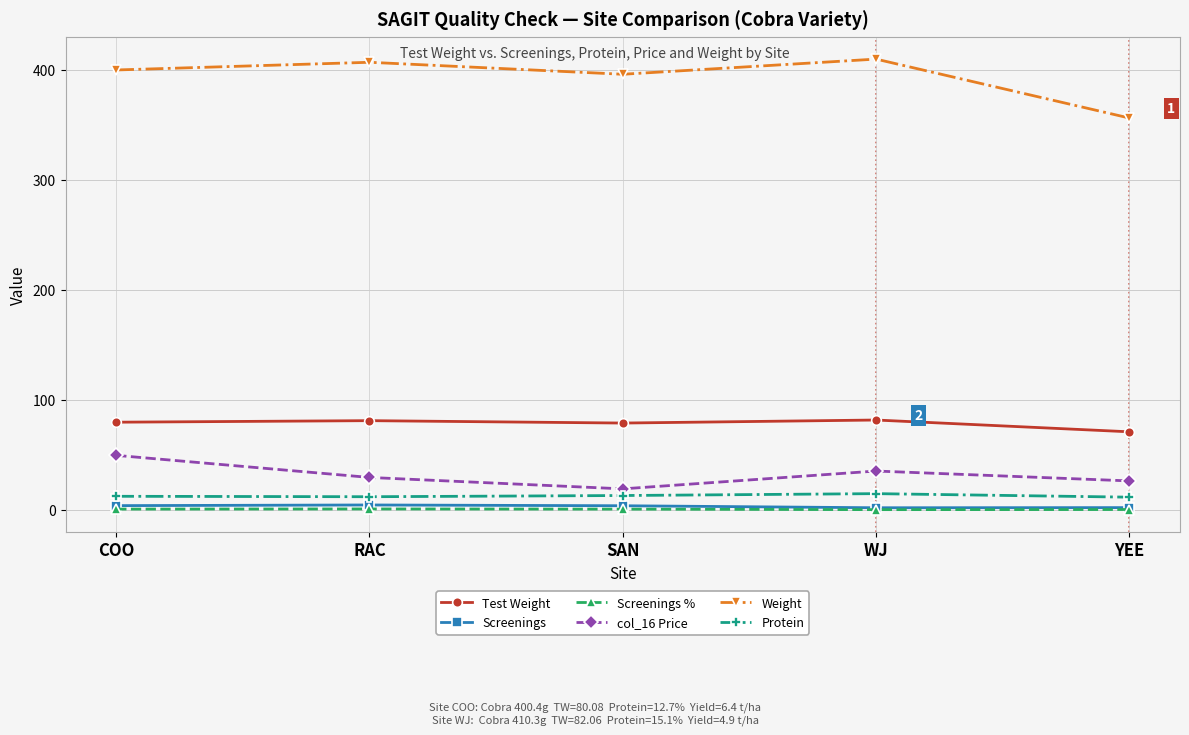

Which series has the largest range (max minus min)?

Weight